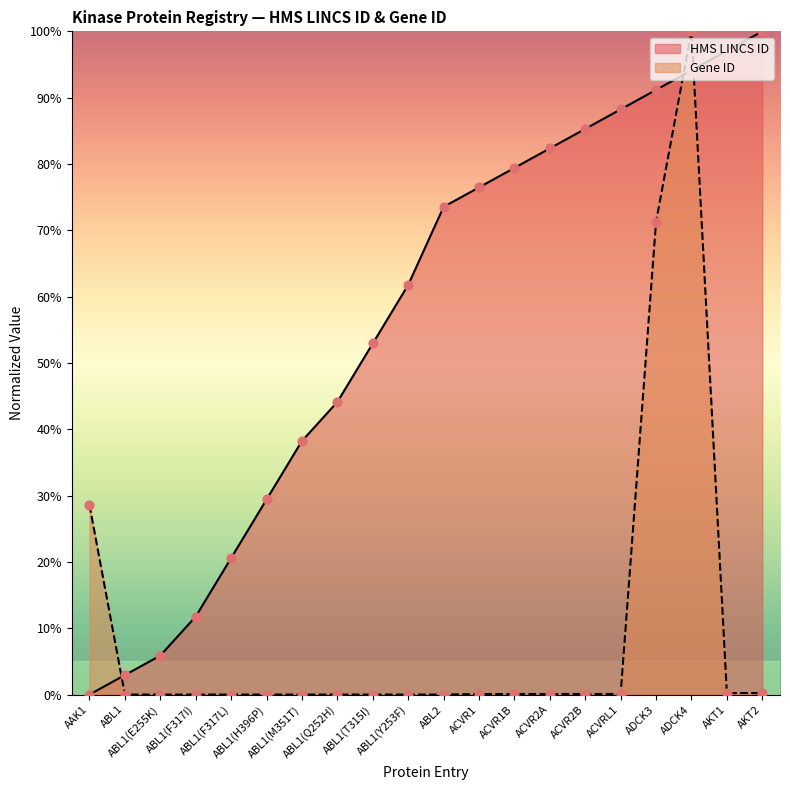

At which category is the sum across all series the highest?

ADCK4